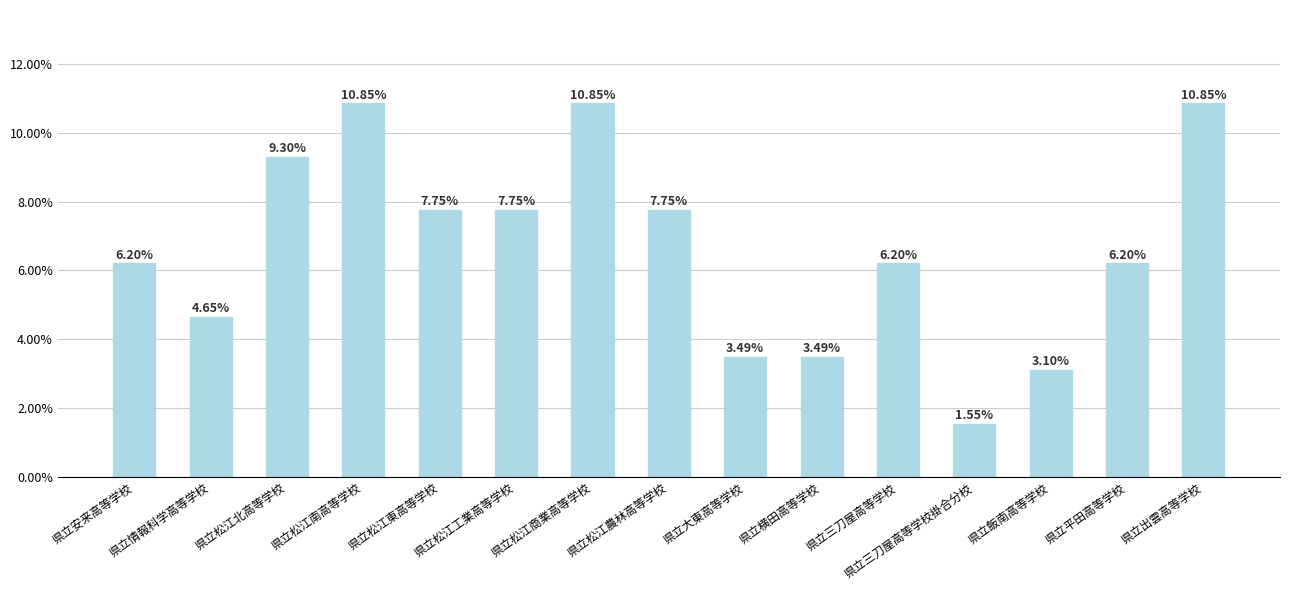

Reading left to right, what are all the values shown in this chart?

県立安来高等学校=0.1	県立情報科学高等学校=0.0	県立松江北高等学校=0.1	県立松江南高等学校=0.1	県立松江東高等学校=0.1	県立松江工業高等学校=0.1	県立松江商業高等学校=0.1	県立松江農林高等学校=0.1	県立大東高等学校=0.0	県立横田高等学校=0.0	県立三刀屋高等学校=0.1	県立三刀屋高等学校掛合分校=0.0	県立飯南高等学校=0.0	県立平田高等学校=0.1	県立出雲高等学校=0.1